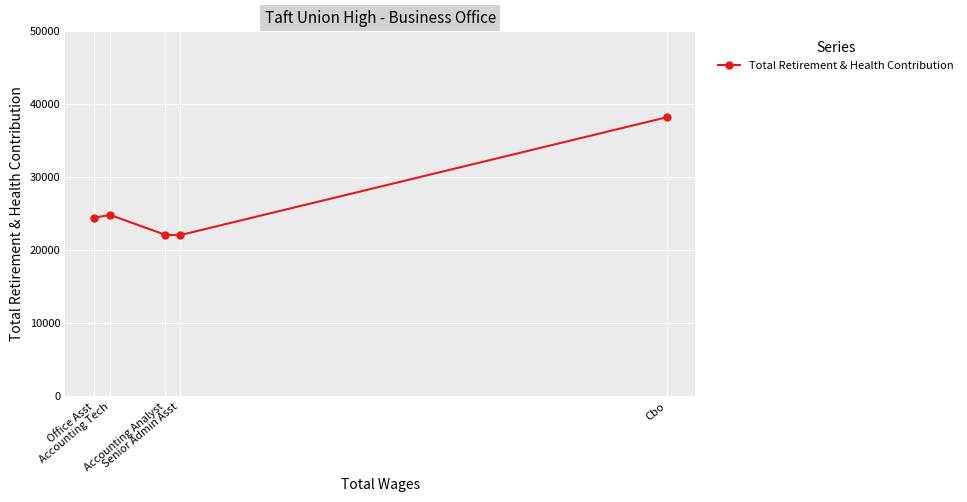

How many categories are shown in the chart?

5